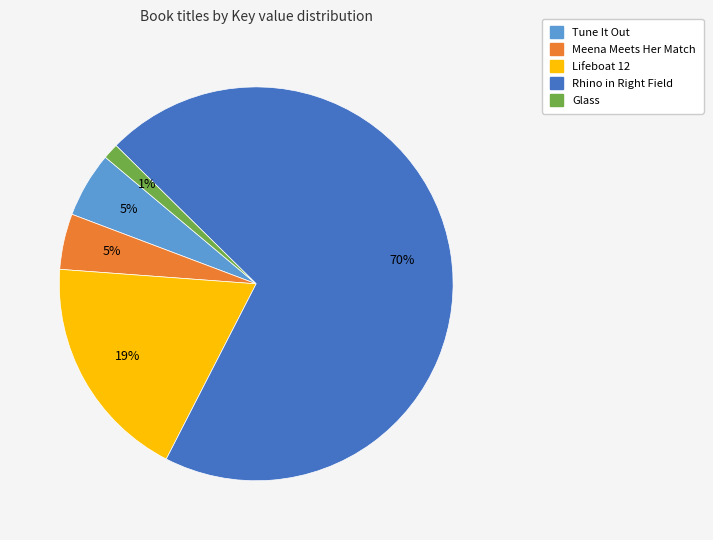

To the nearest percent, what portion does Meena Meets Her Match represent?

5%